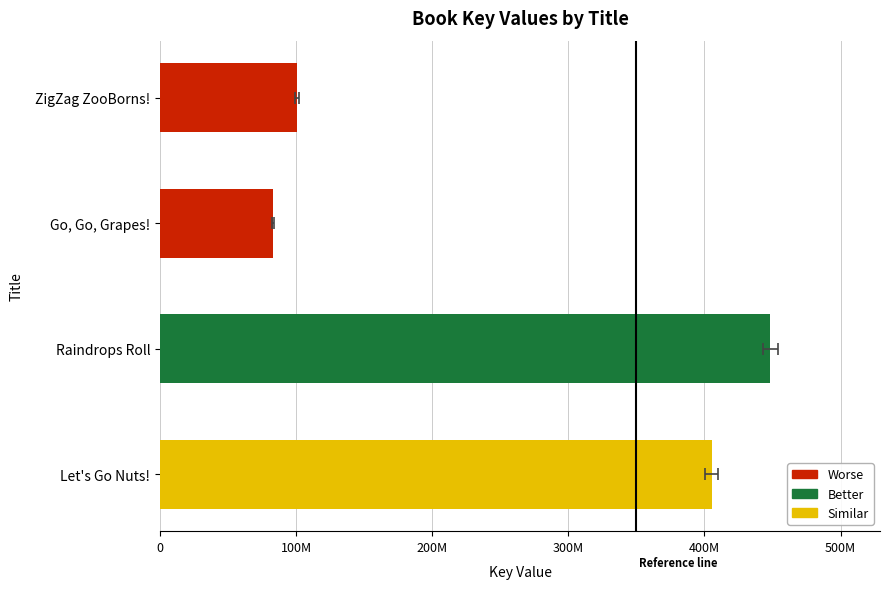

What is the sum of the values at ZigZag ZooBorns! and Let's Go Nuts!?

506128468